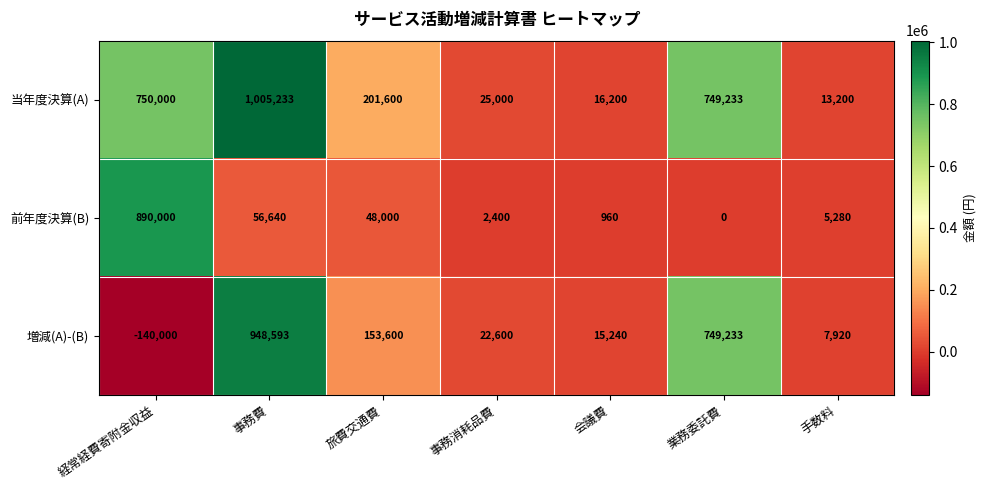

Rank the series by their maximum value, from lowest to highest.

前年度決算(B), 増減(A)-(B), 当年度決算(A)